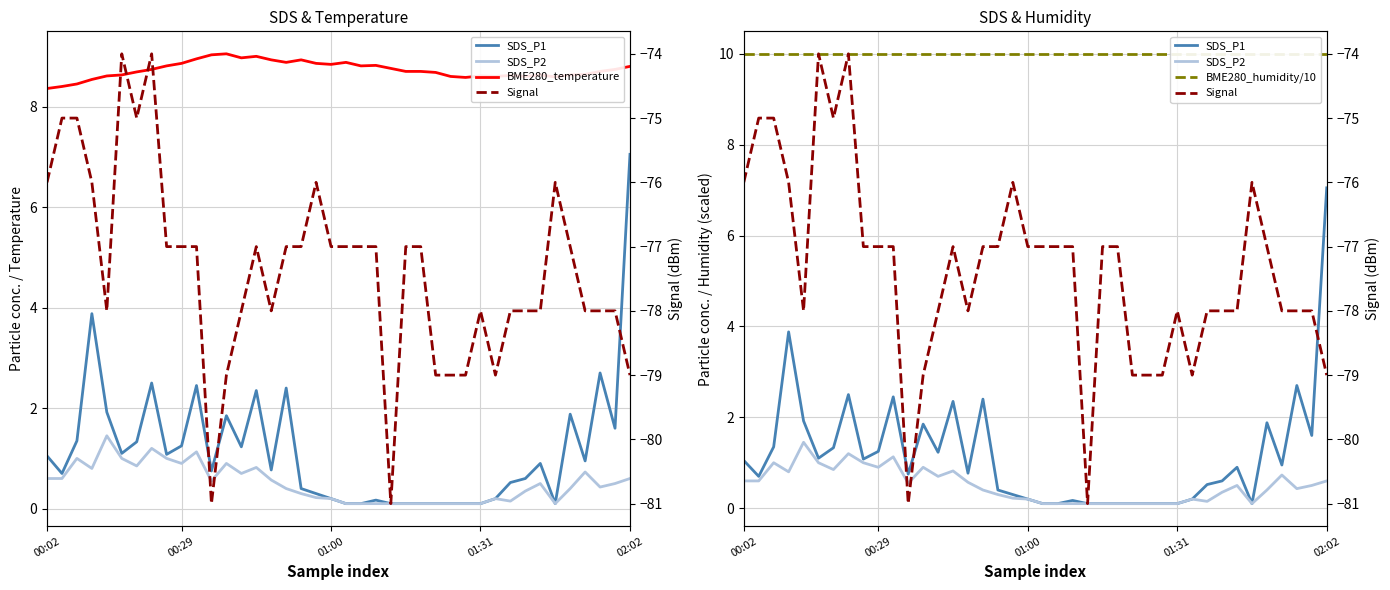

What is the difference between the maximum and second lowest values in the Signal series?

7.0